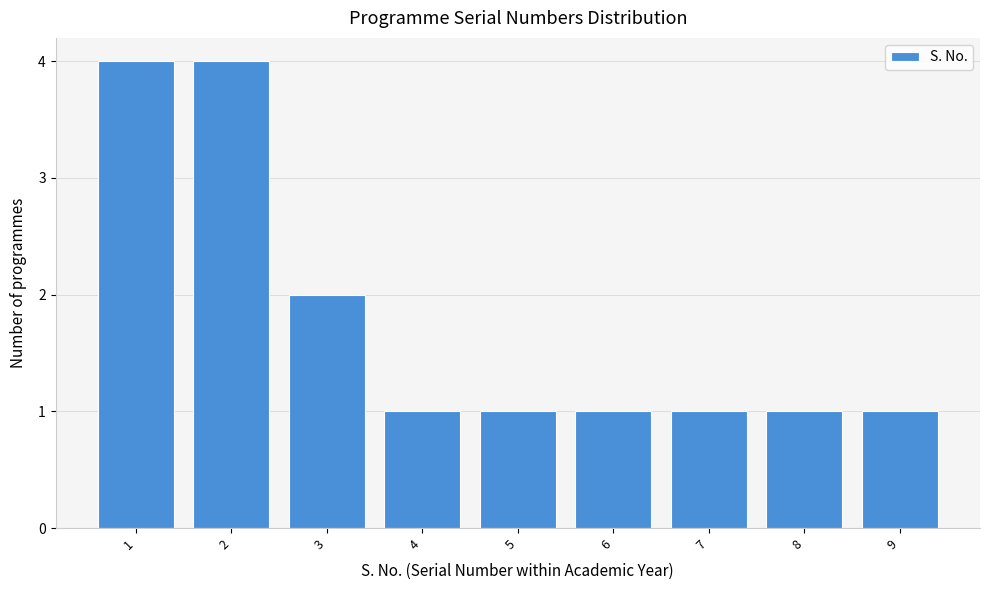

Reading left to right, what are all the values shown in this chart?

1=4	2=4	3=2	4=1	5=1	6=1	7=1	8=1	9=1